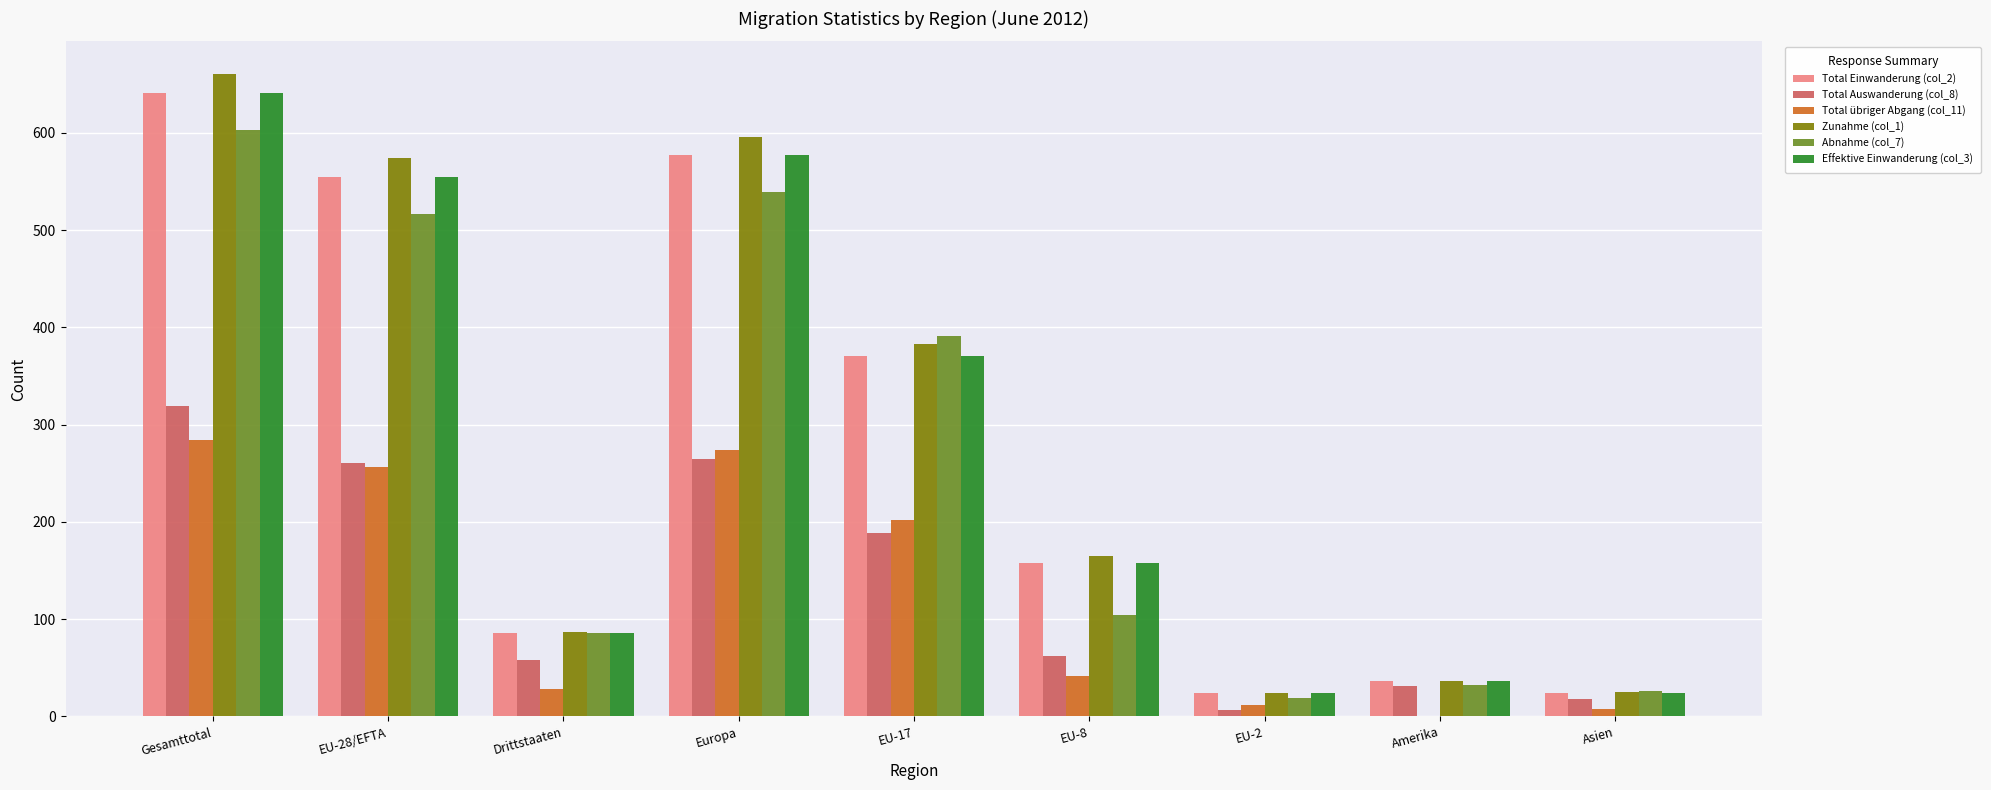

What is the maximum value shown in the chart?

661